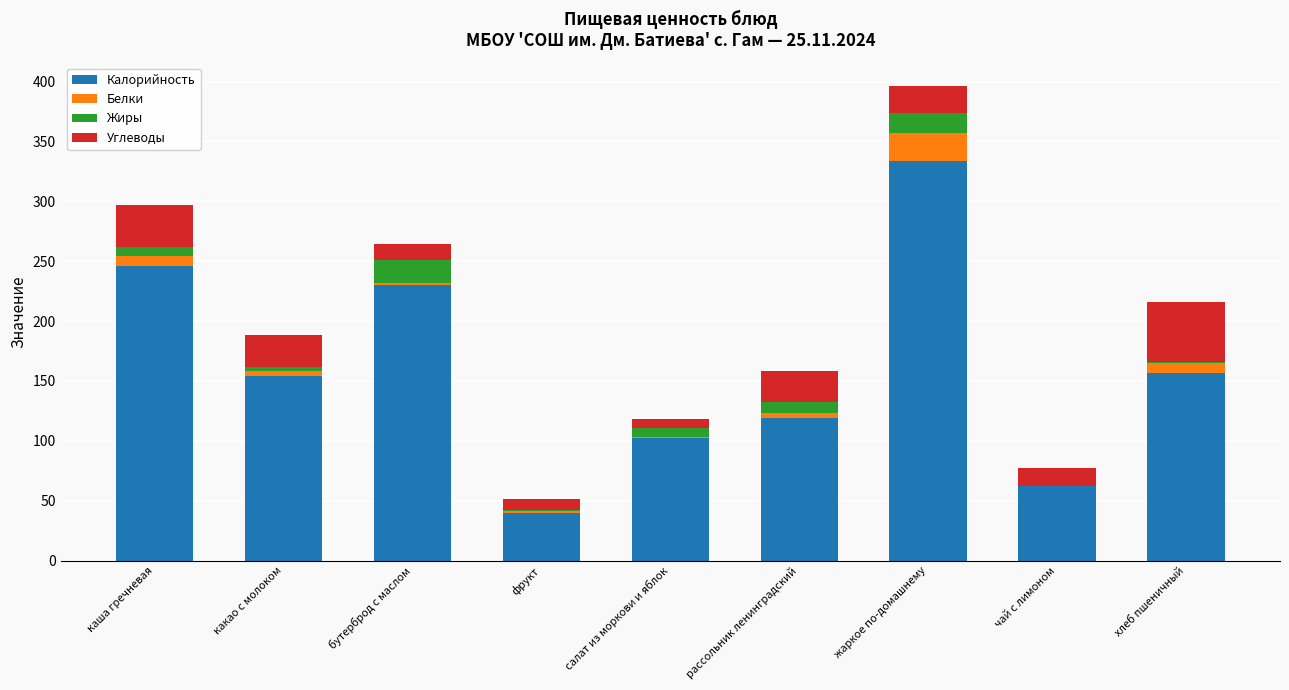

Does the chart contain stacked bars?

Yes